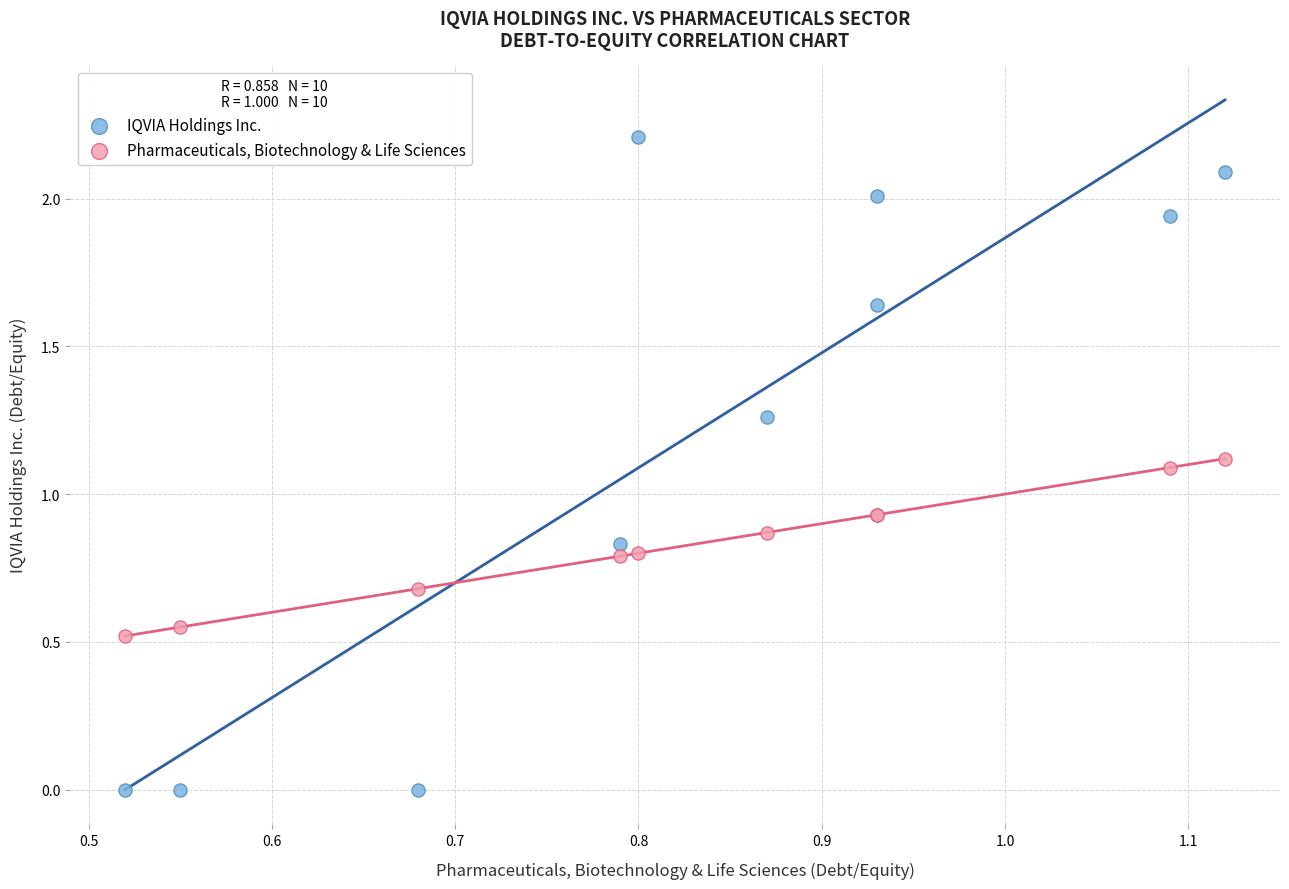

Which series reaches the minimum Y coordinate?

IQVIA Holdings Inc.